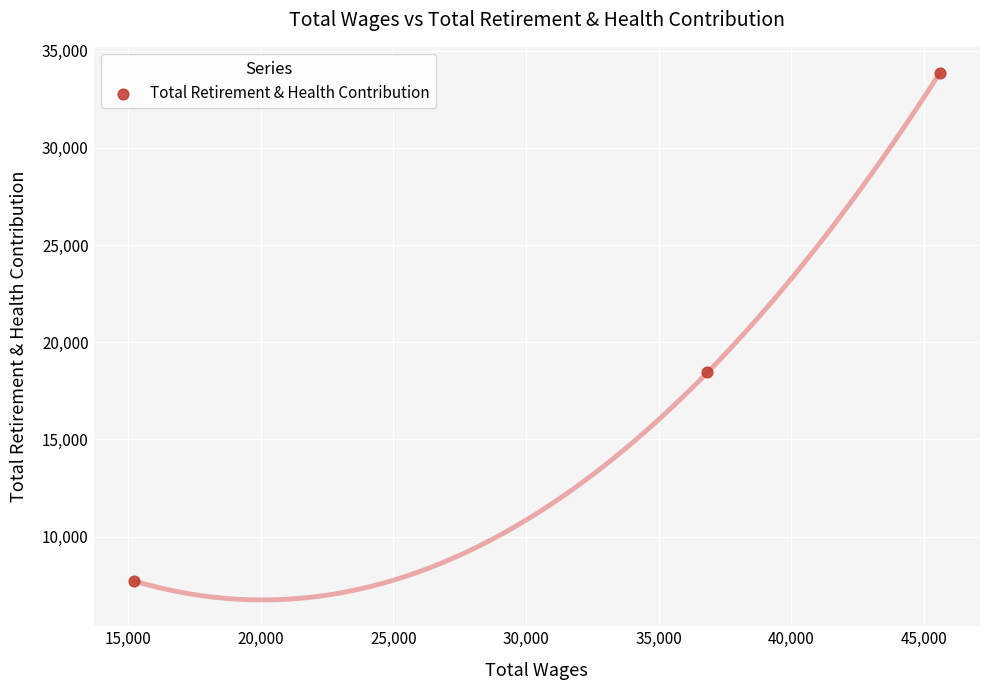

What is the range of X values (max minus min)?

30383